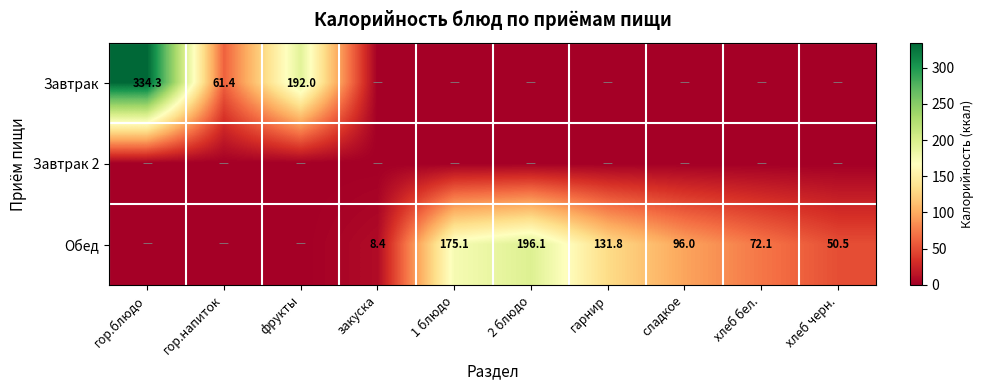

Rank the series by their maximum value, from lowest to highest.

Завтрак 2, Обед, Завтрак